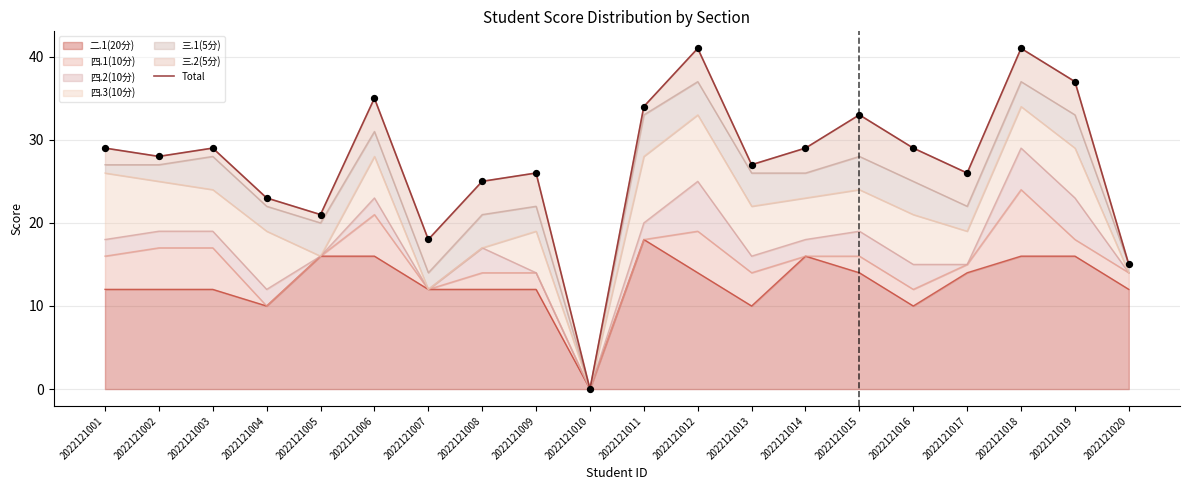

Approximately how many times larger is the value at 2022121005 compared to 2022121018?

0.5